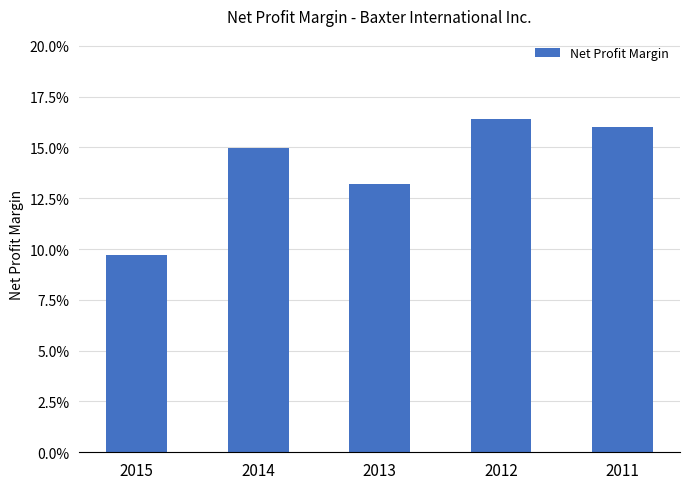

What is the minimum value shown in the chart?

0.1